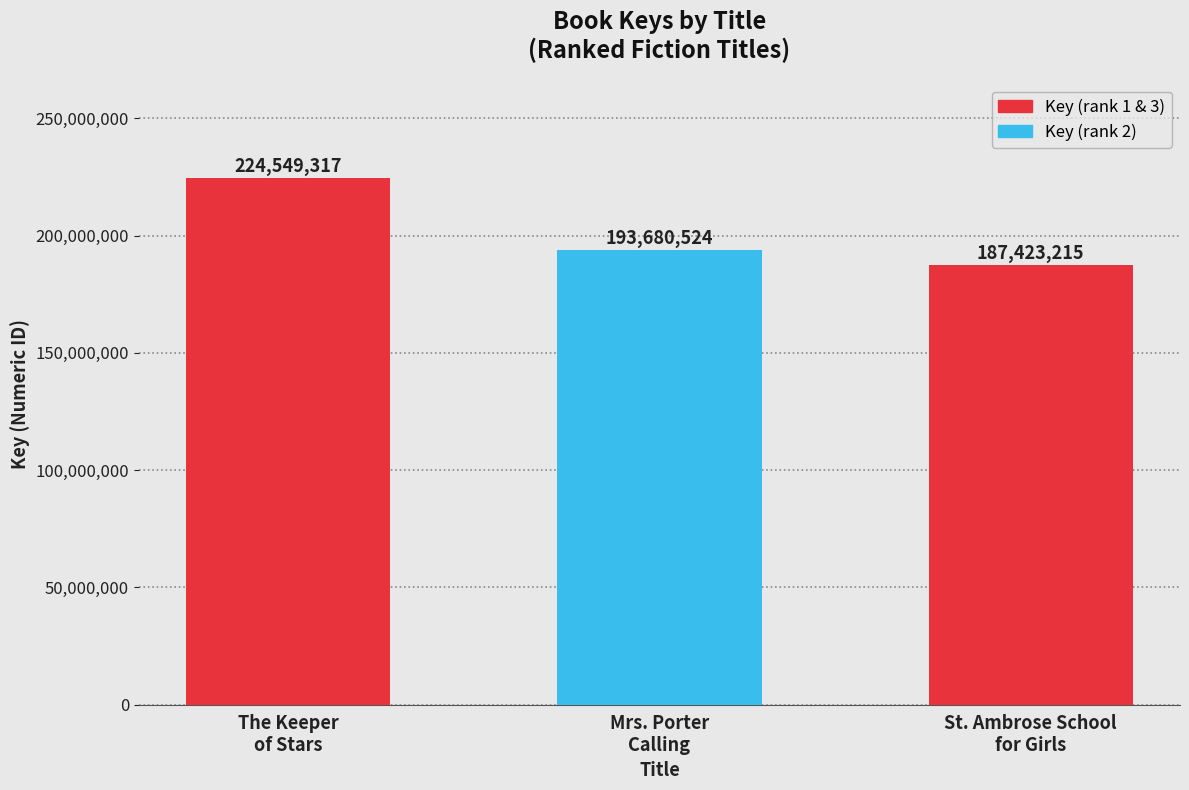

Reading left to right, list all the values displayed in this chart.

224549317	193680524	187423215